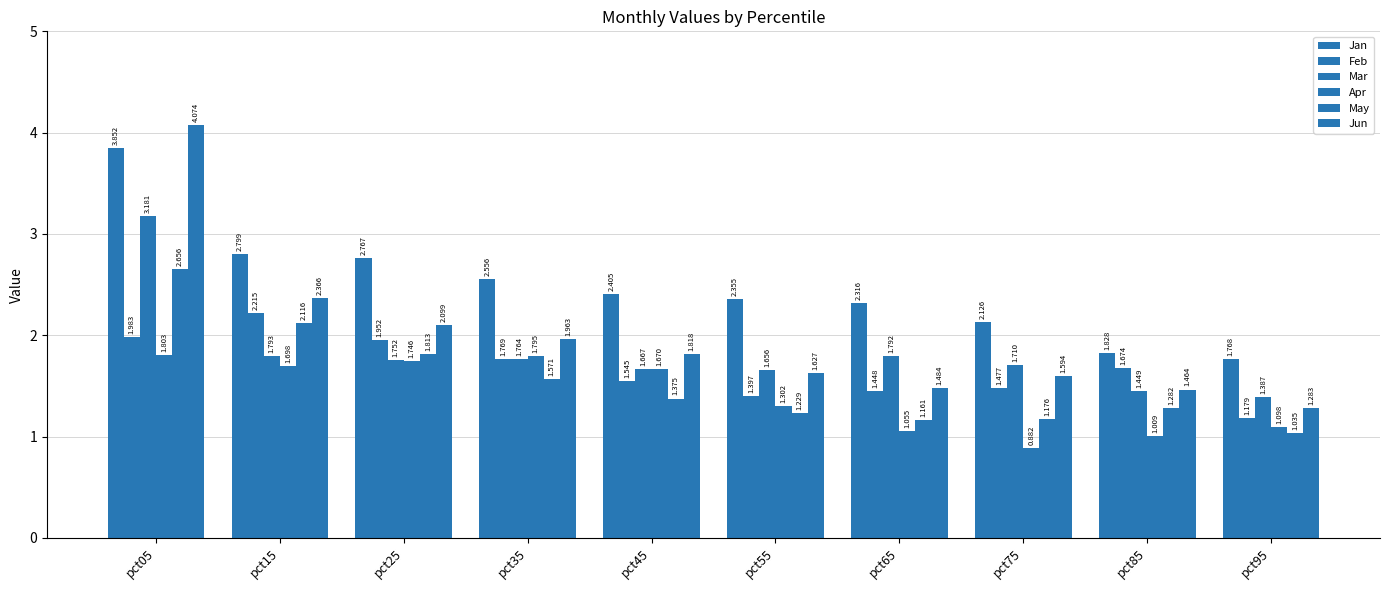

At which label does Jan reach its peak?

pct05